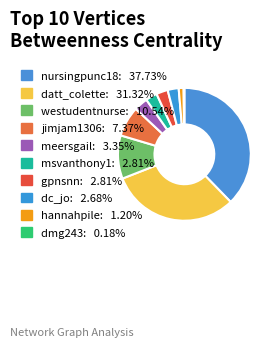

What is the total percentage of dmg243 and dc_jo?

2.9%